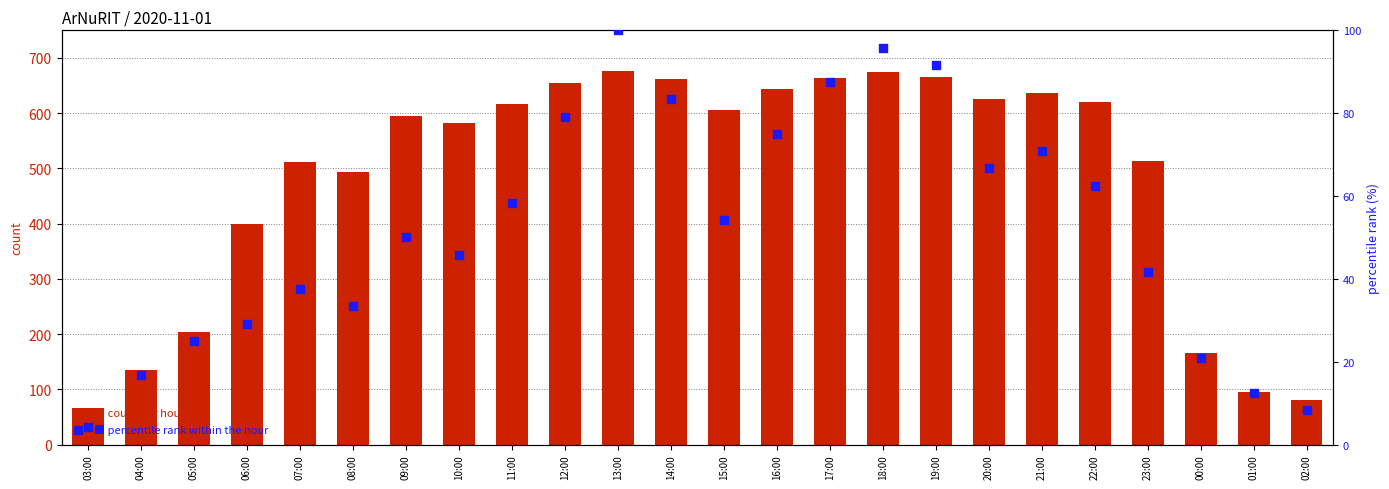

Which series reaches the minimum Y coordinate?

percentile rank within the hour